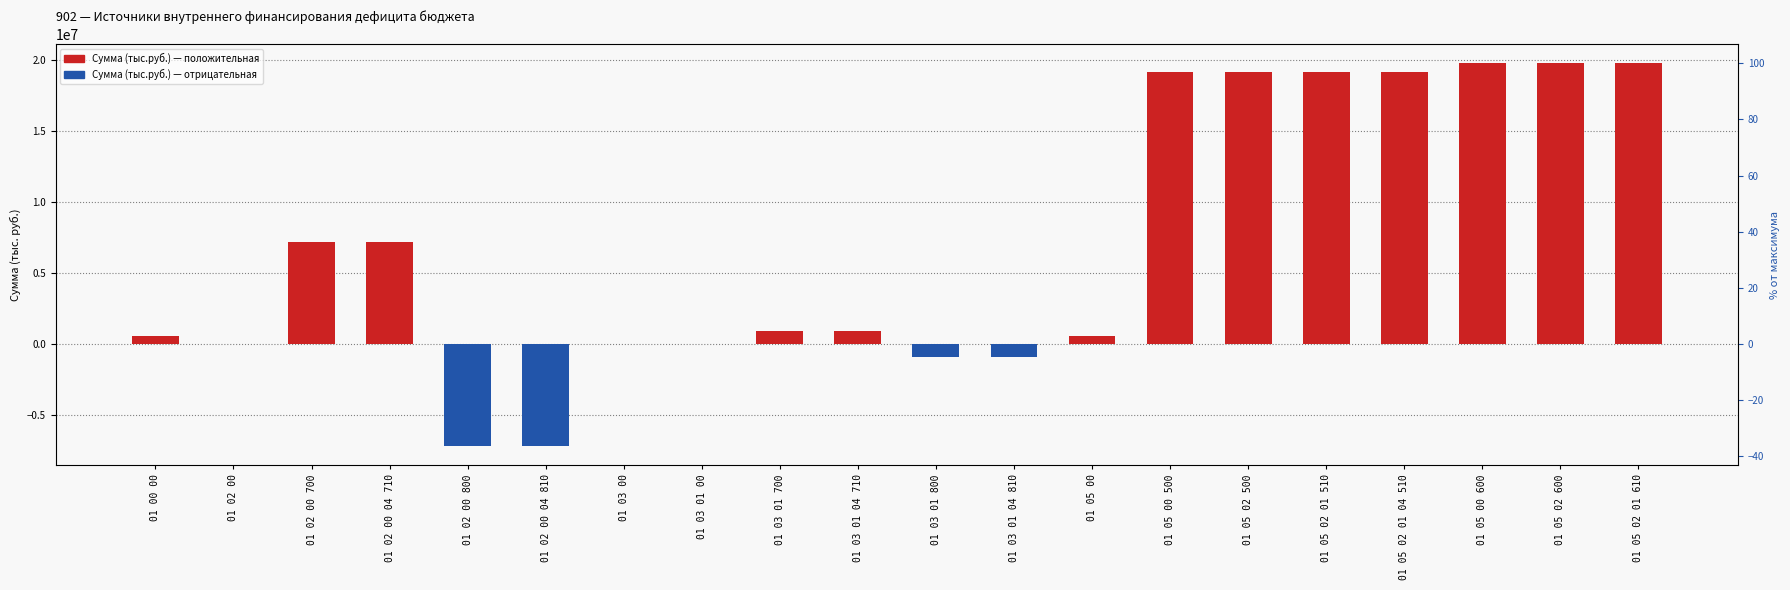

The chart shows a value of -7200000 at 01 02 00 04 810. True or false?

True